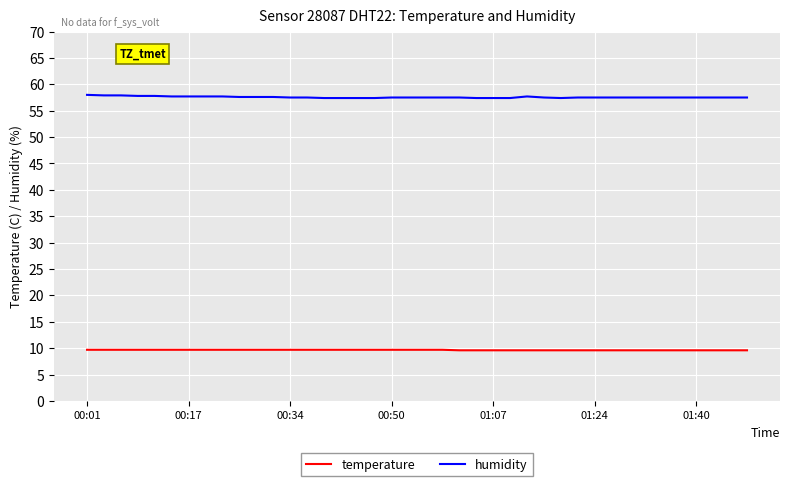

At how many categories does at least one series exceed 37?

40